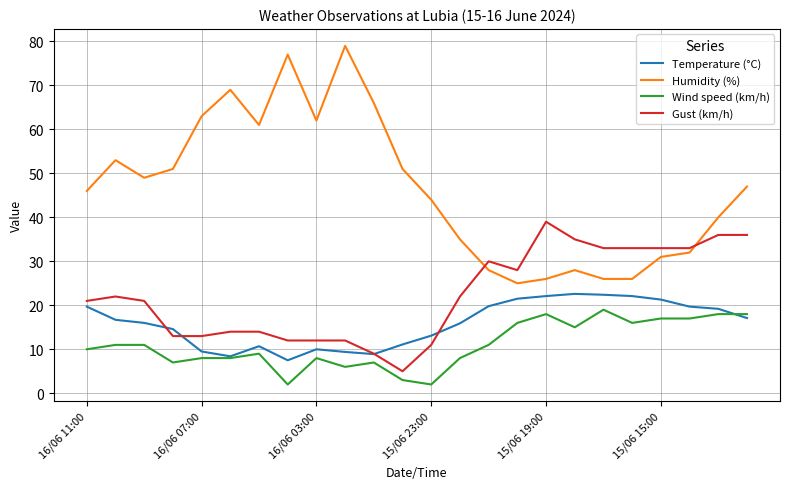

List the series in order of their peak value, lowest first.

Wind speed (km/h), Temperature (°C), Gust (km/h), Humidity (%)